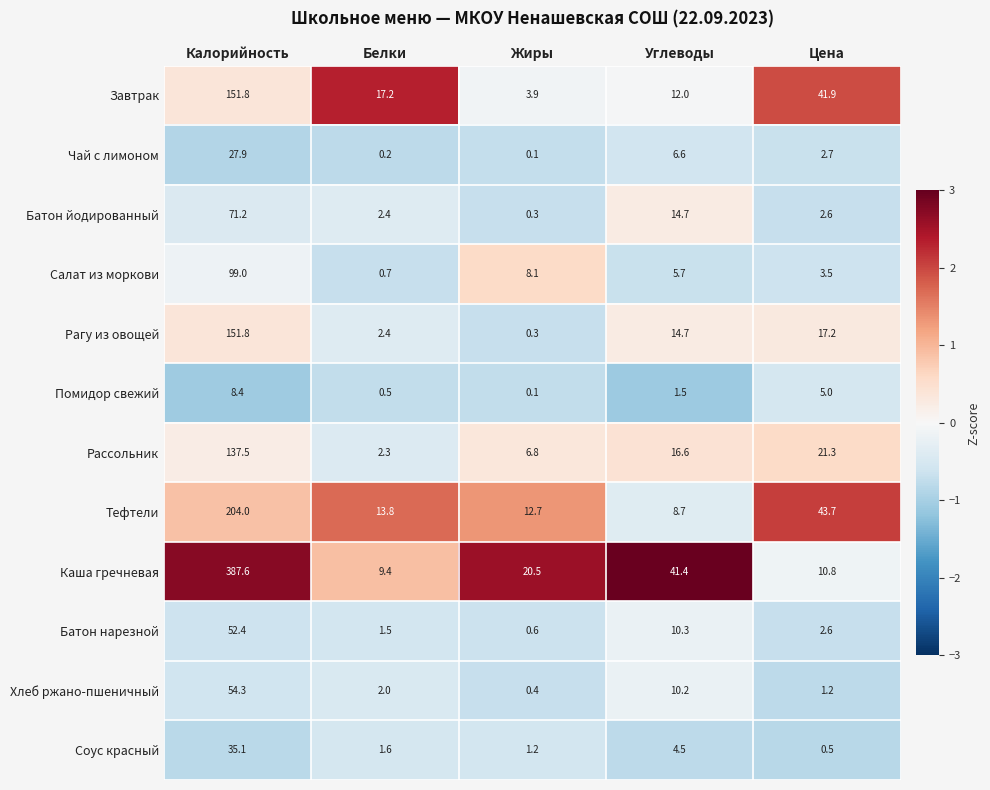

At which category is the sum across all series the highest?

Калорийность